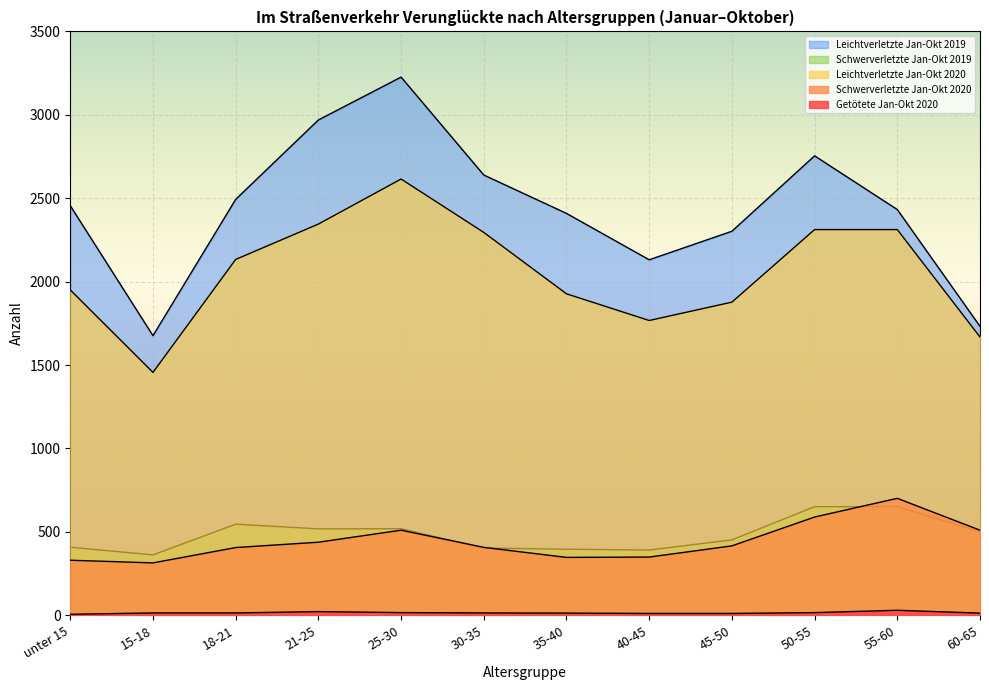

Which series has the widest spread of values?

Leichtverletzte Jan-Okt 2019